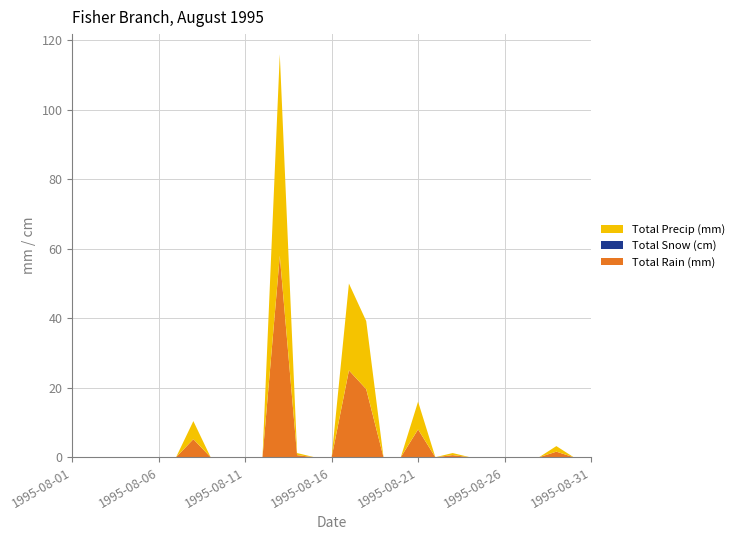

Reading left to right, transcribe all the data shown in this chart.

Total Rain (mm): 0.0	0.0	0.0	0.0	0.0	0.0	0.0	5.2	0.0	0.0	0.0	0.0	58.0	0.6	0.0	0.0	25.0	19.6	0.0	0.0	8.0	0.0	0.6	0.0	0.0	0.0	0.0	0.0	1.6	0.0	0.0
Total Snow (cm): 0.0	0.0	0.0	0.0	0.0	0.0	0.0	0.0	0.0	0.0	0.0	0.0	0.0	0.0	0.0	0.0	0.0	0.0	0.0	0.0	0.0	0.0	0.0	0.0	0.0	0.0	0.0	0.0	0.0	0.0	0.0
Total Precip (mm): 0.0	0.0	0.0	0.0	0.0	0.0	0.0	5.2	0.0	0.0	0.0	0.0	58.0	0.6	0.0	0.0	25.0	19.6	0.0	0.0	8.0	0.0	0.6	0.0	0.0	0.0	0.0	0.0	1.6	0.0	0.0